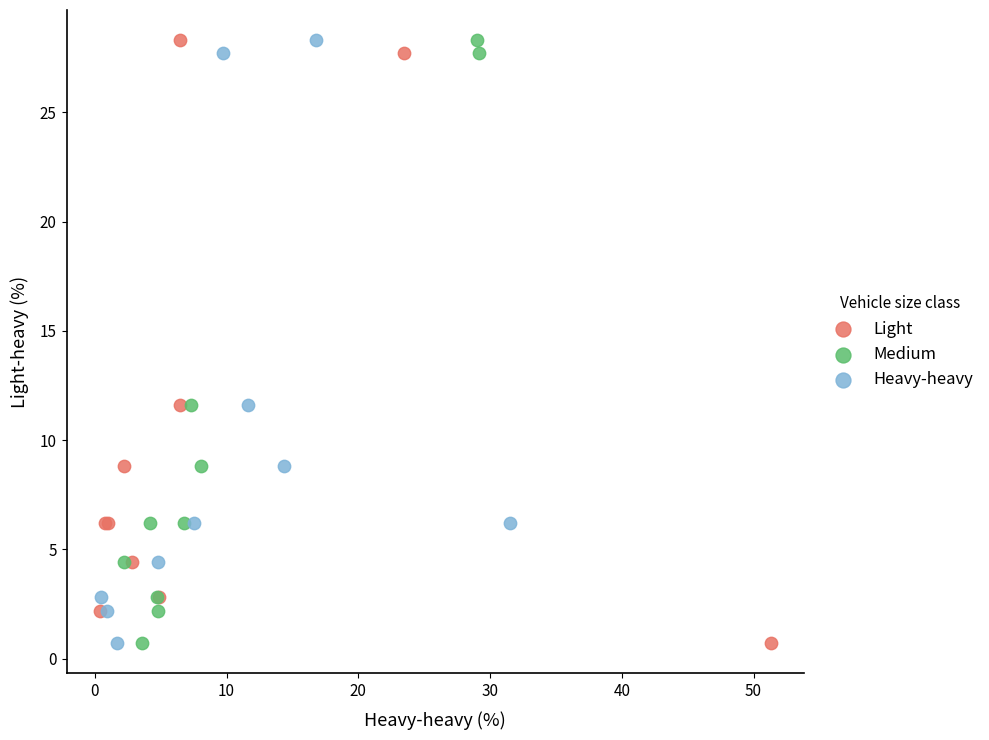

What are all the series names shown in the legend?

Light, Medium, Heavy-heavy